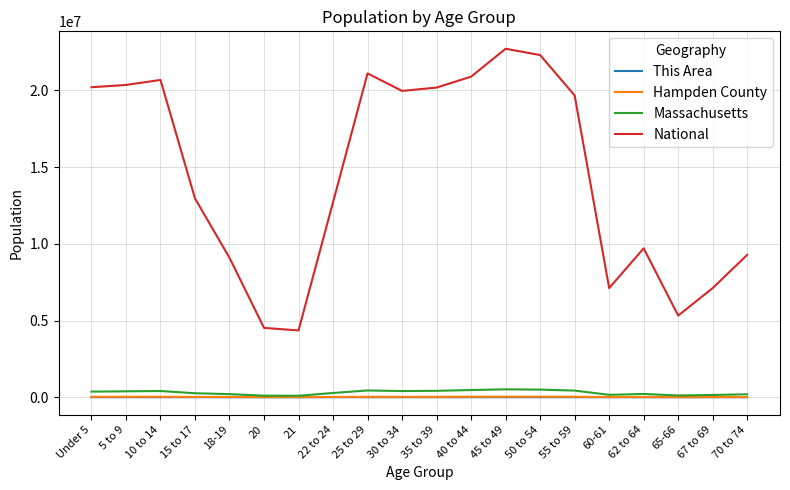

The value of National at 60-61 is 12074748. True or false?

False